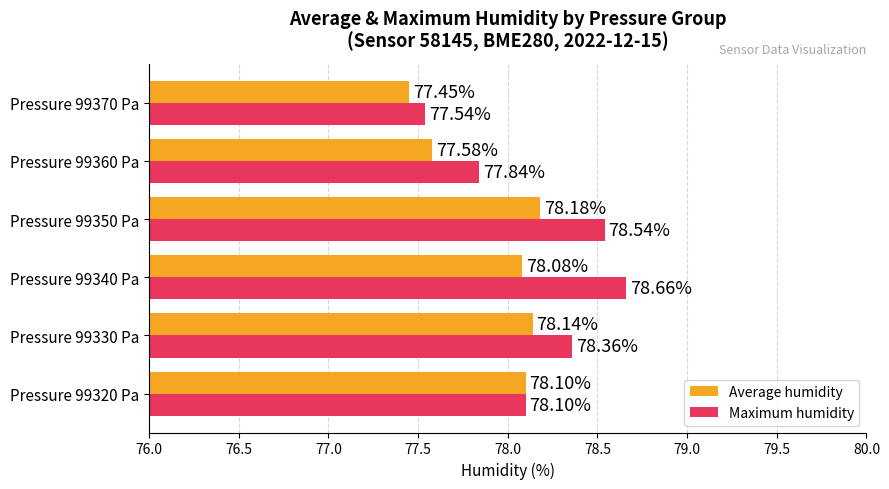

Which series has the largest range (max minus min)?

Maximum humidity